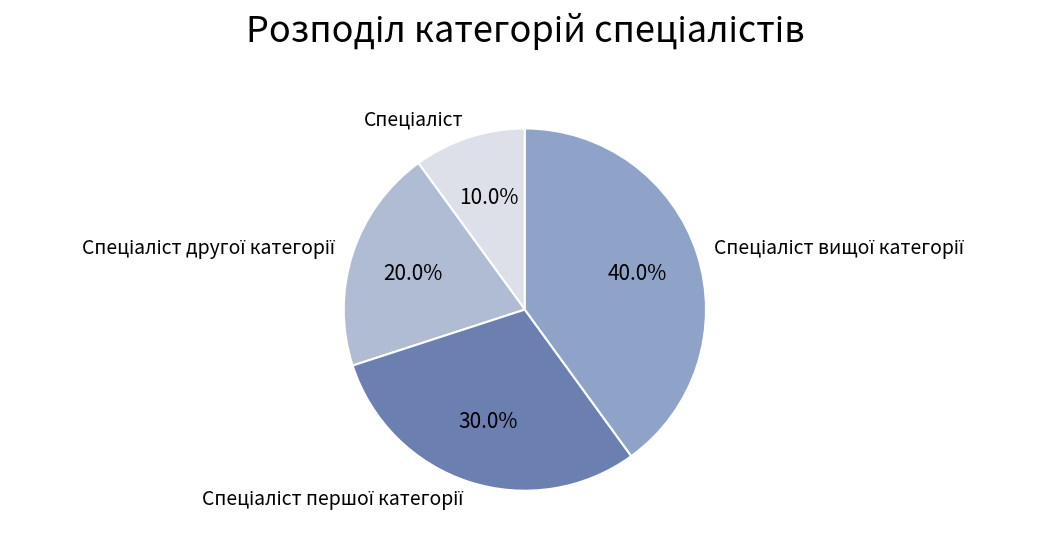

Does any single category account for the majority?

No